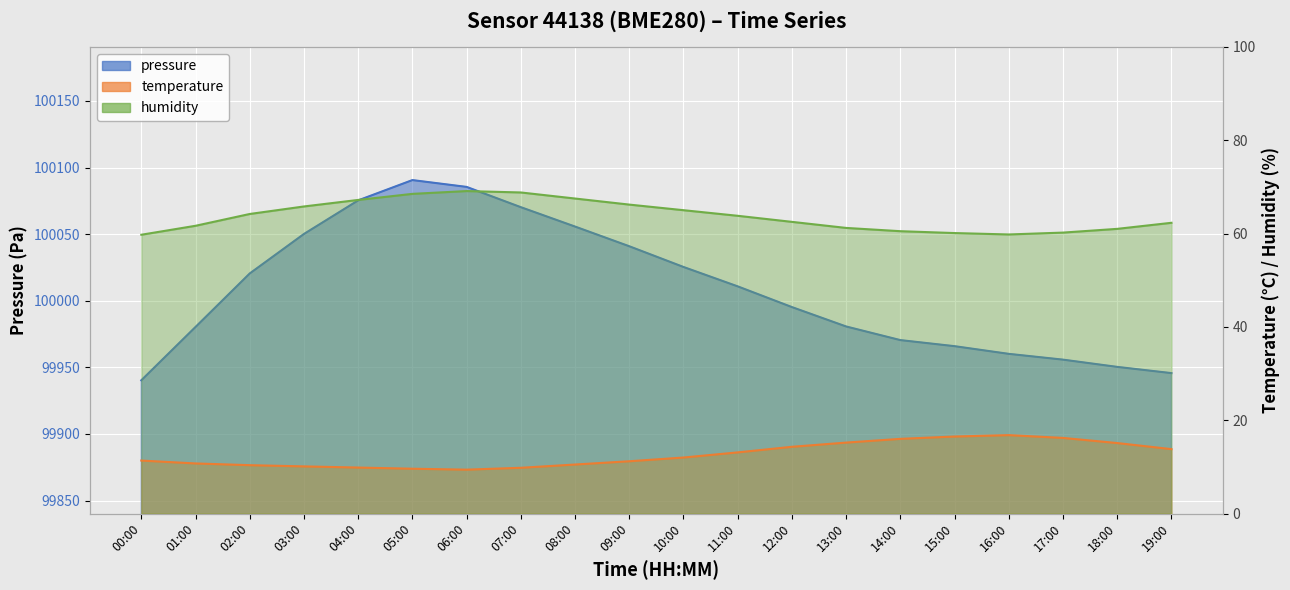

What is the value of the pressure point at the 7th from the left?

100085.4